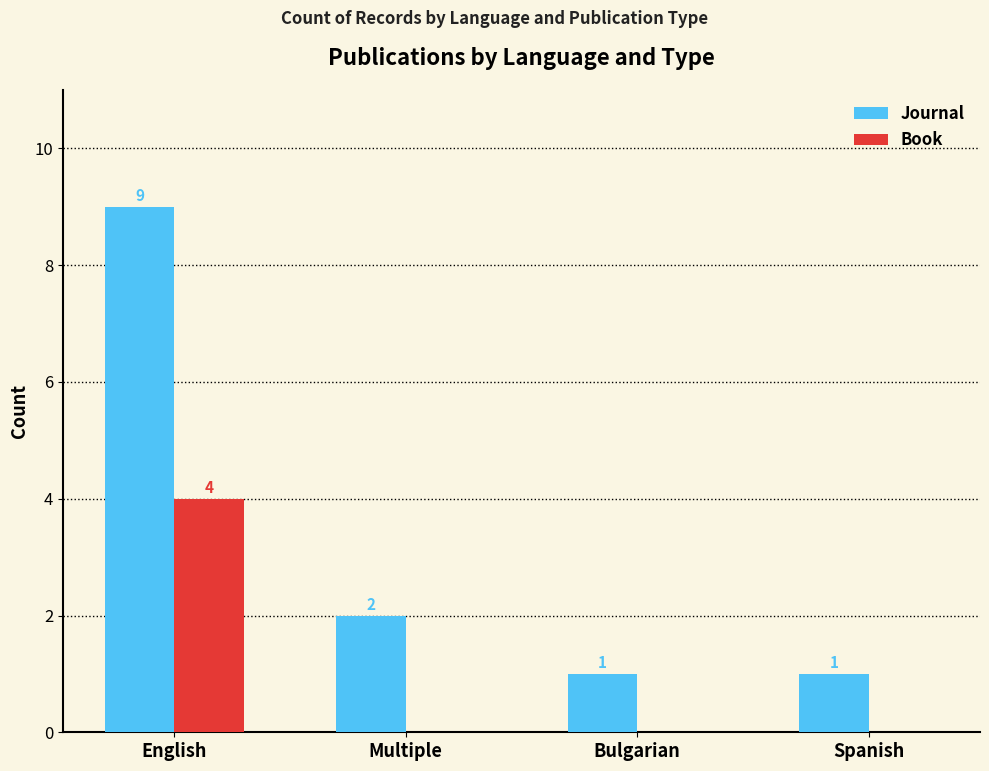

How many series are shown in this chart?

2